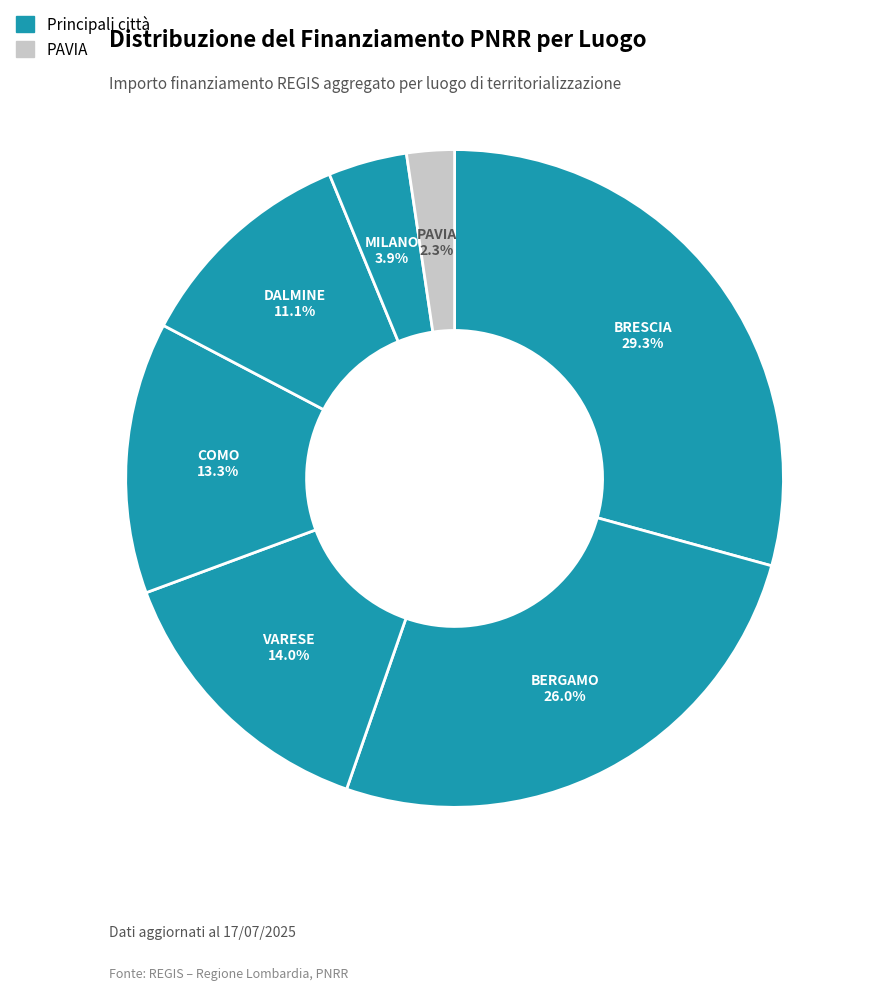

How many segments does this pie chart have?

7